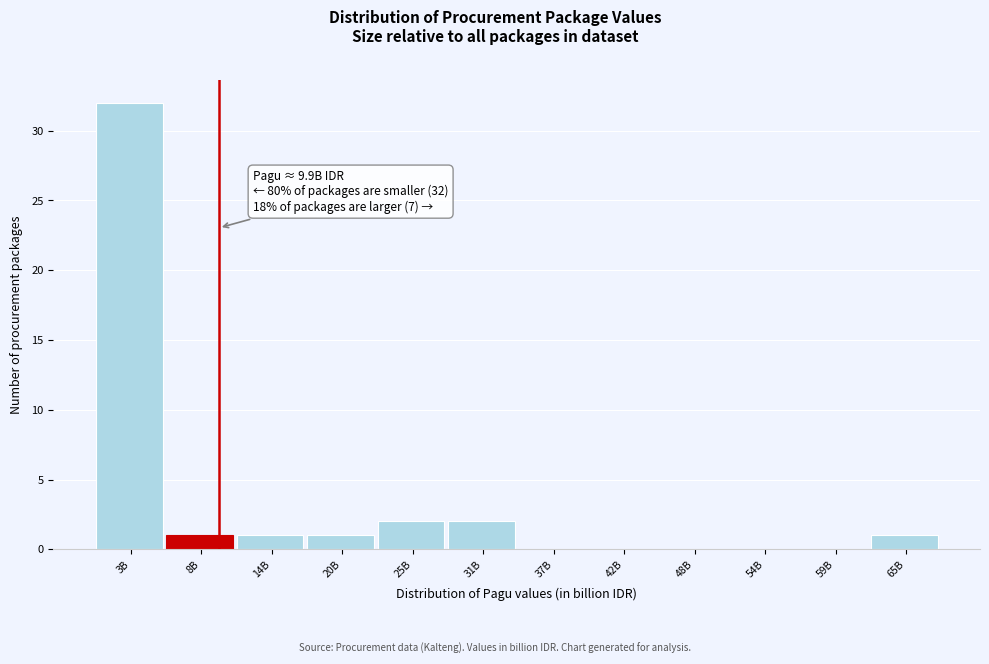

Reading left to right, what are all the values shown in this chart?

3B=32	8B=1	14B=1	20B=1	25B=2	31B=2	37B=0	42B=0	48B=0	54B=0	59B=0	65B=1